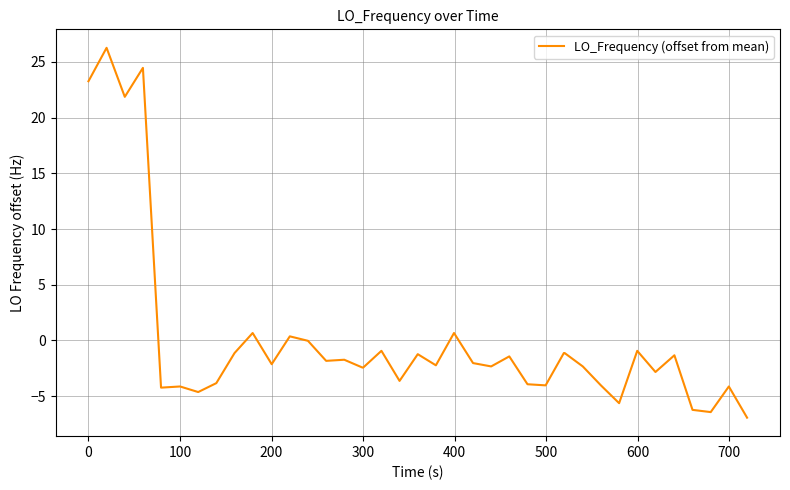

True or false: the data has more than 2 interior local peaks.

True